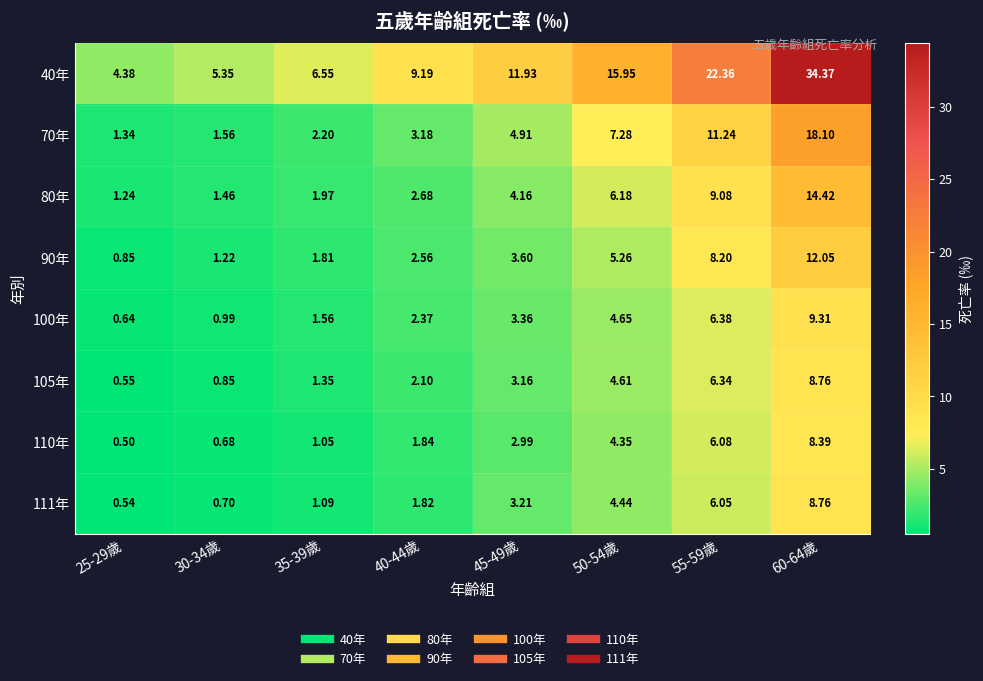

How many distinct data groups are displayed?

8